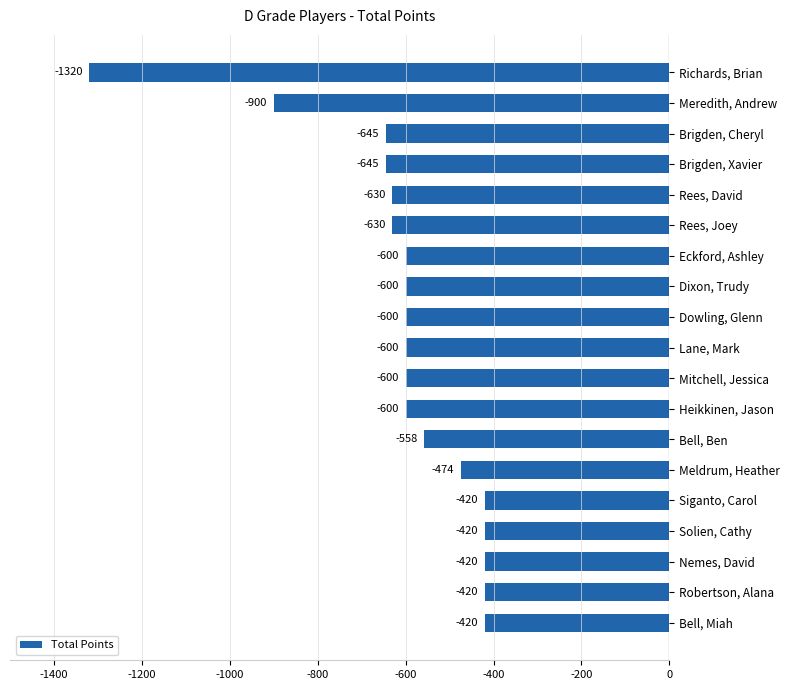

Read the value at Robertson, Alana, to the nearest 50.

-400